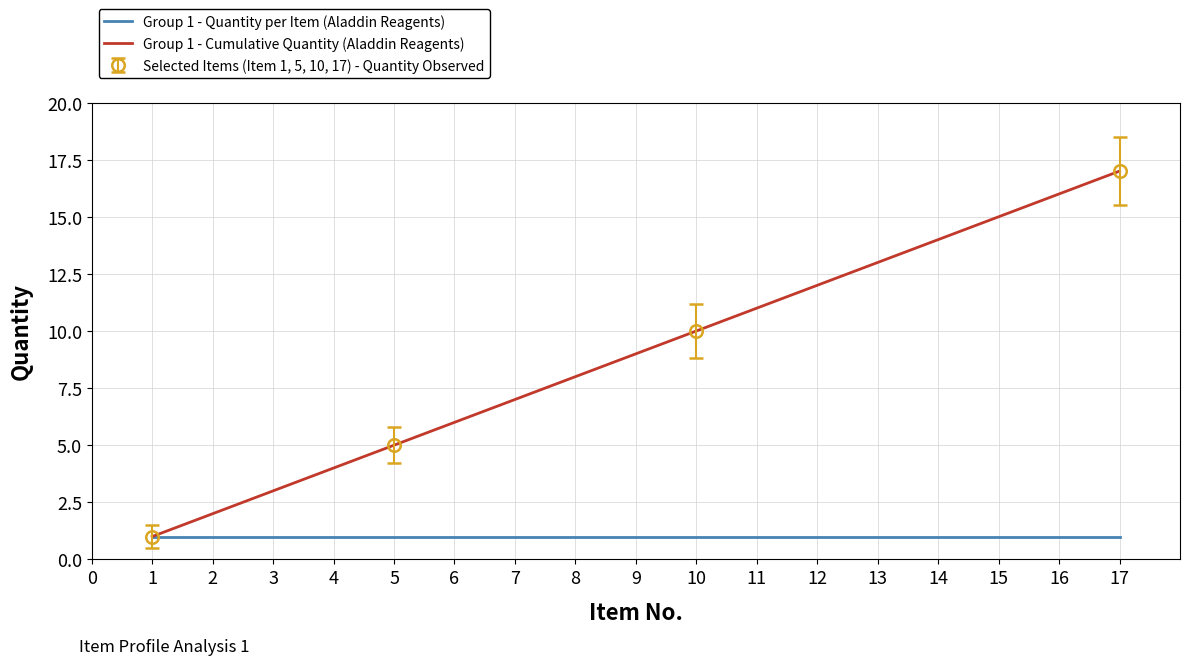

The Group 1 - Quantity per Item (Aladdin Reagents) series shows 0 at 6. True or false?

False